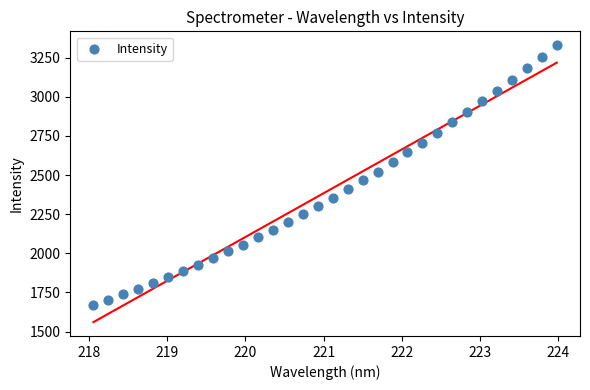

What is the range of X values (max minus min)?

5.9